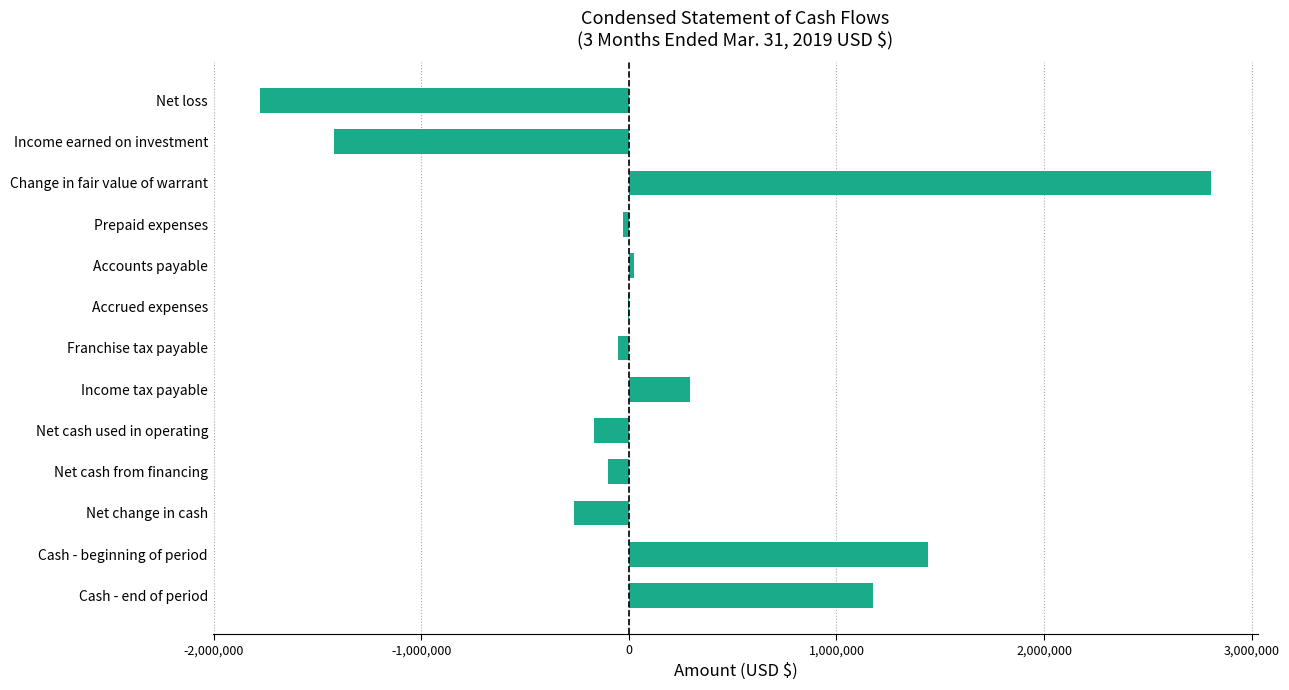

What is the greatest value displayed?

2801238